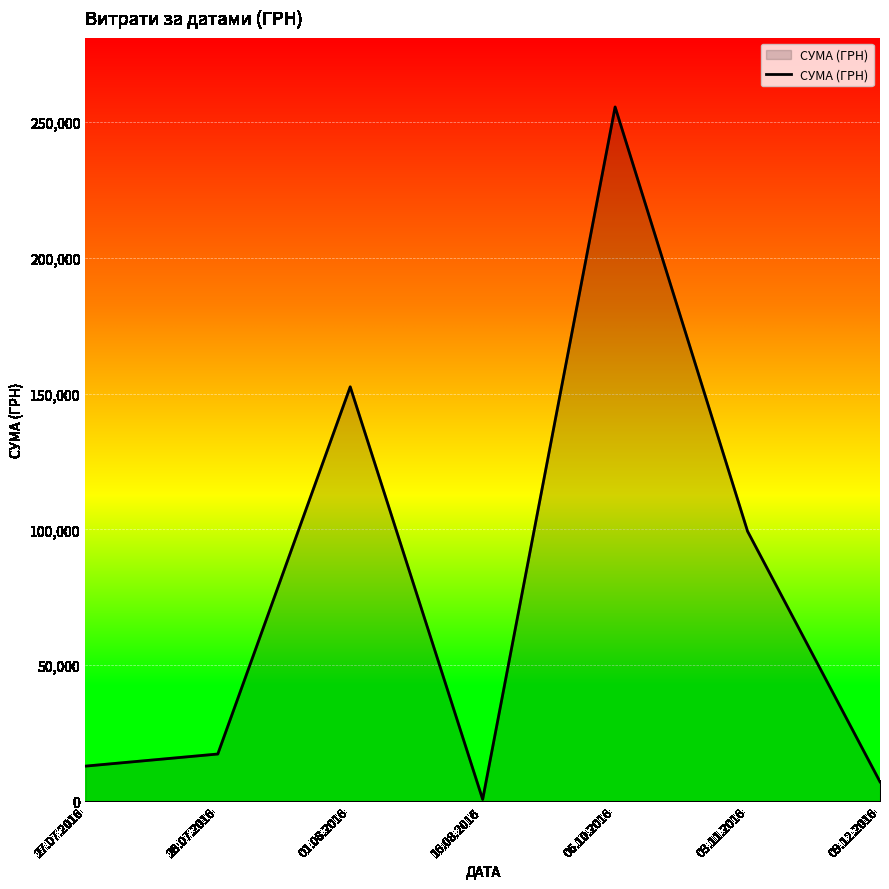

What is the difference between the values at 16.08.2016 and 06.10.2016?

254950.2